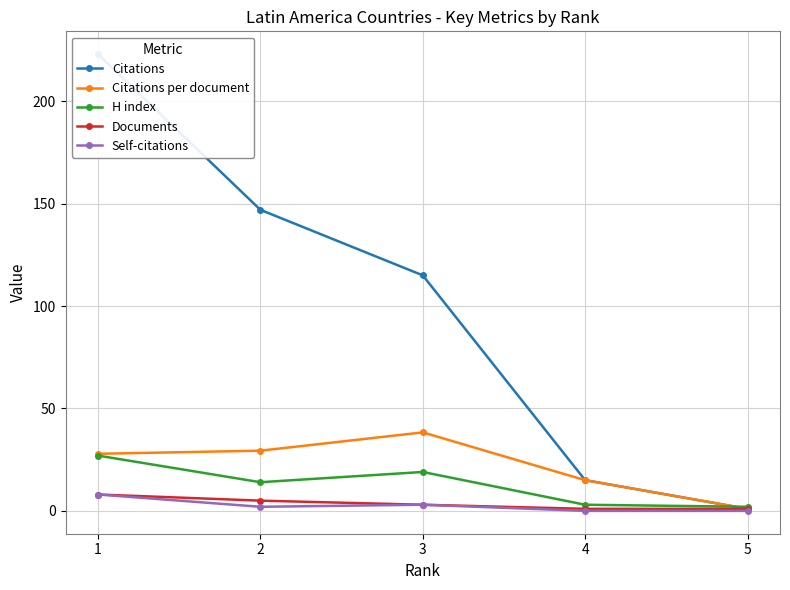

At how many categories does at least one series exceed 132?

2